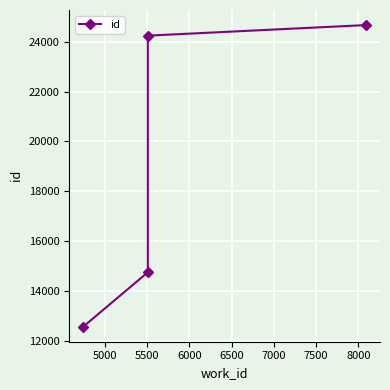

What is the maximum value shown in the chart?

24675